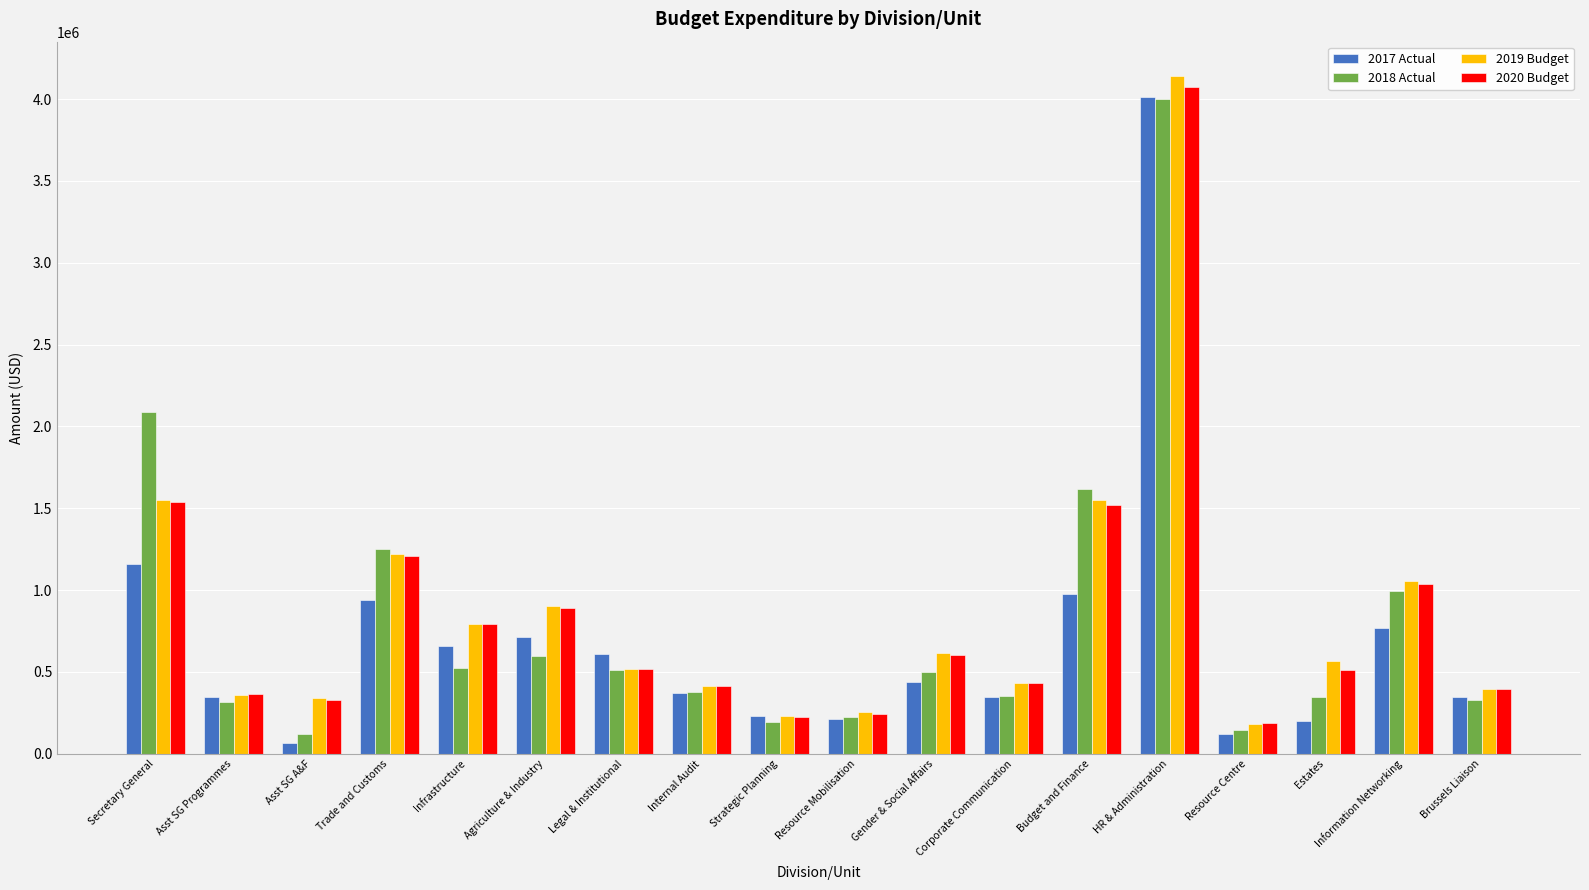

At which category does the chart reach its minimum across all series?

Asst SG A&F